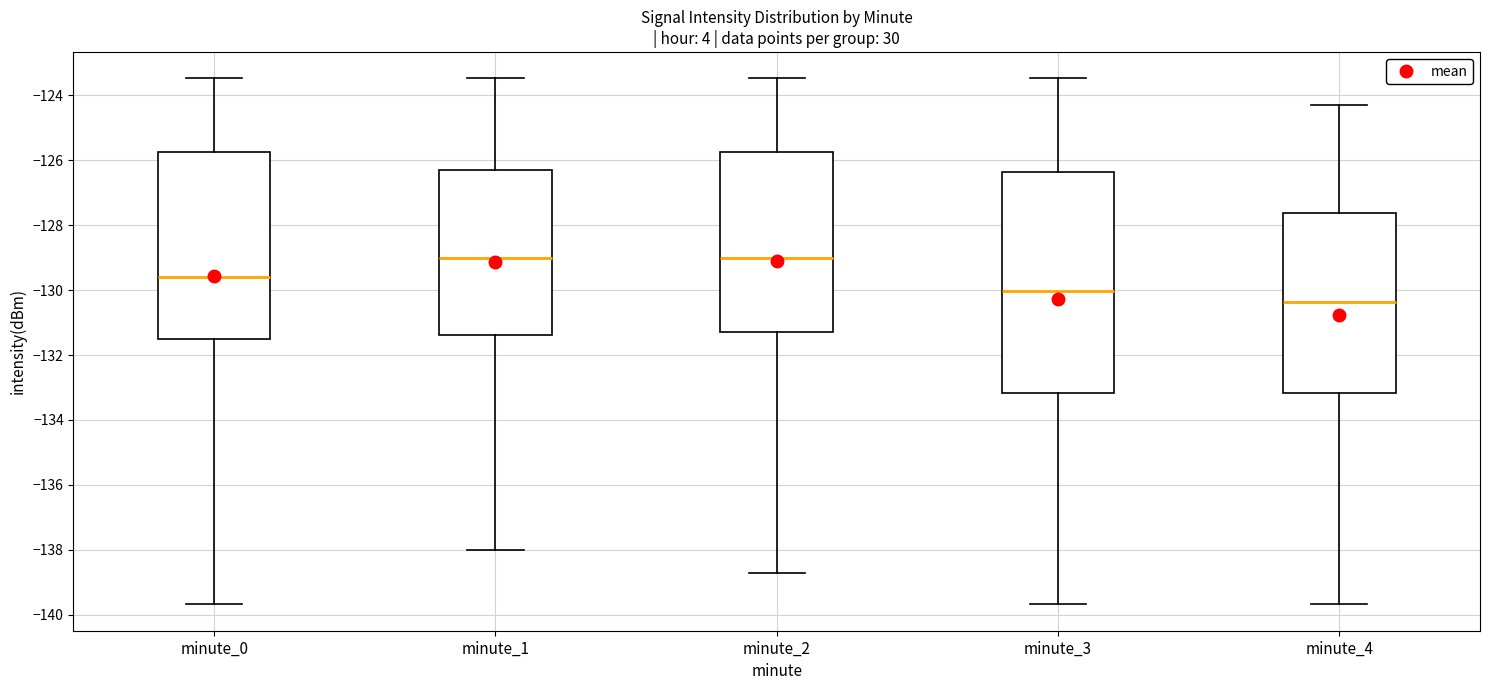

Reading left to right, read every box against the y-axis: the position of its median line, the range the box covers, and the ends of its whiskers. The values are not printed on the chart, so give them approximately, as read against the axis.

minute_0: median -129.6, box -131.6 to -125.8, whiskers -139.6 to -123.4
minute_1: median -129.0, box -131.4 to -126.2, whiskers -138.0 to -123.4
minute_2: median -129.0, box -131.2 to -125.8, whiskers -138.8 to -123.4
minute_3: median -130.0, box -133.2 to -126.4, whiskers -139.6 to -123.4
minute_4: median -130.4, box -133.2 to -127.6, whiskers -139.6 to -124.2